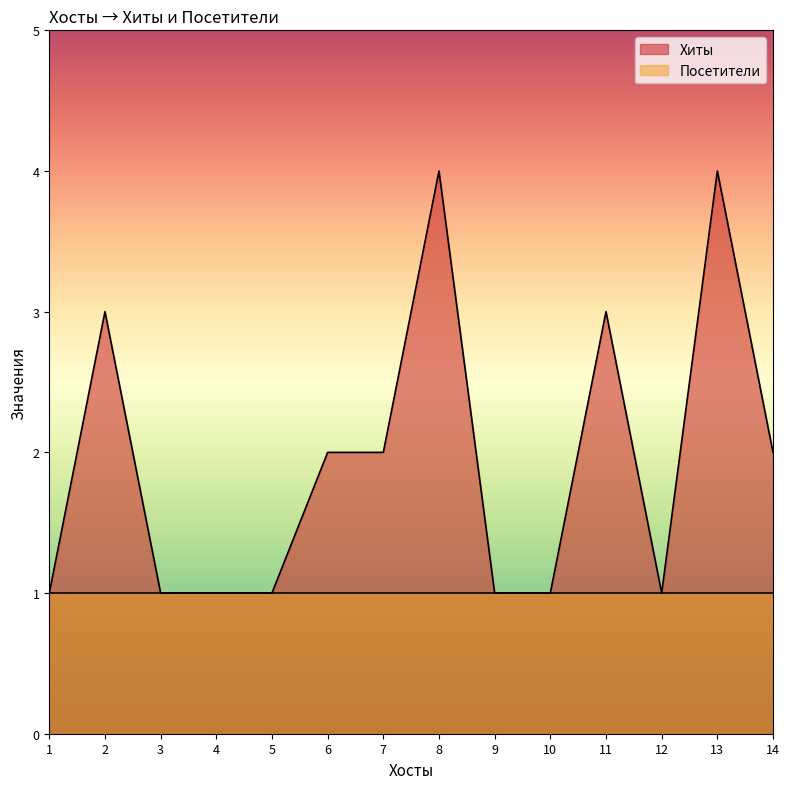

The Хиты series shows 5 at 2. True or false?

False